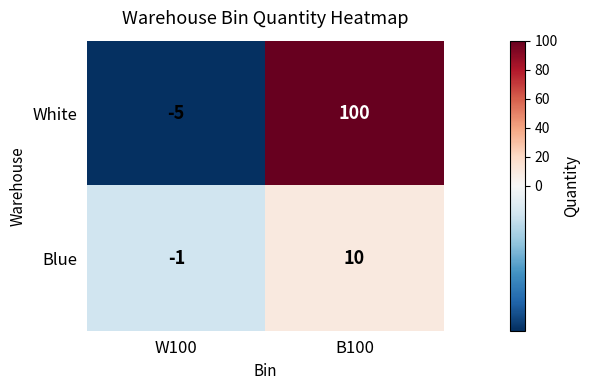

What is the difference between the maximum and minimum values in the Blue series?

11